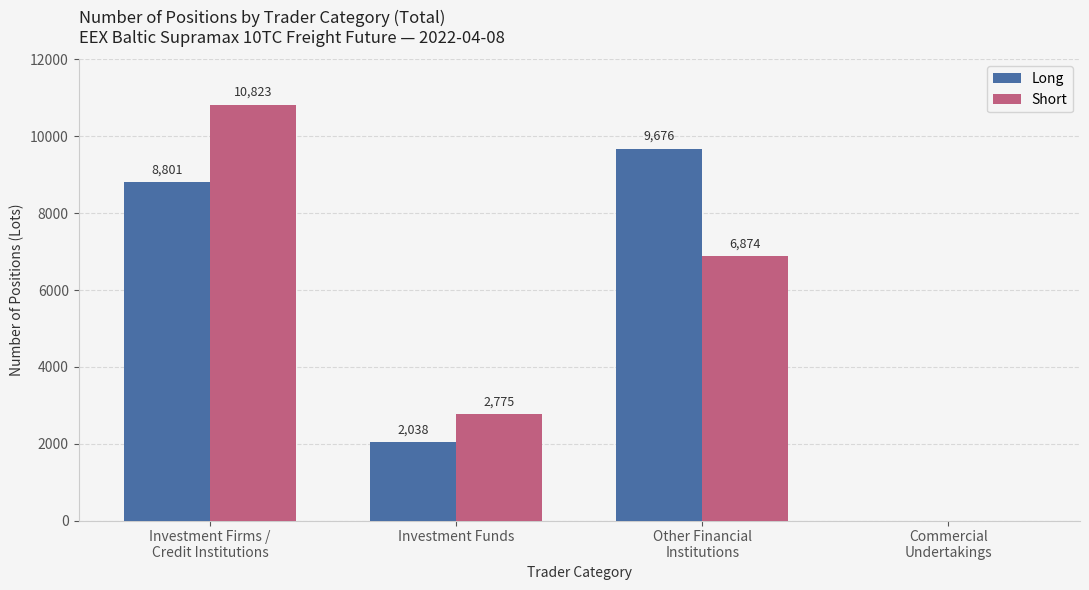

Which series has the largest total across all categories?

Long